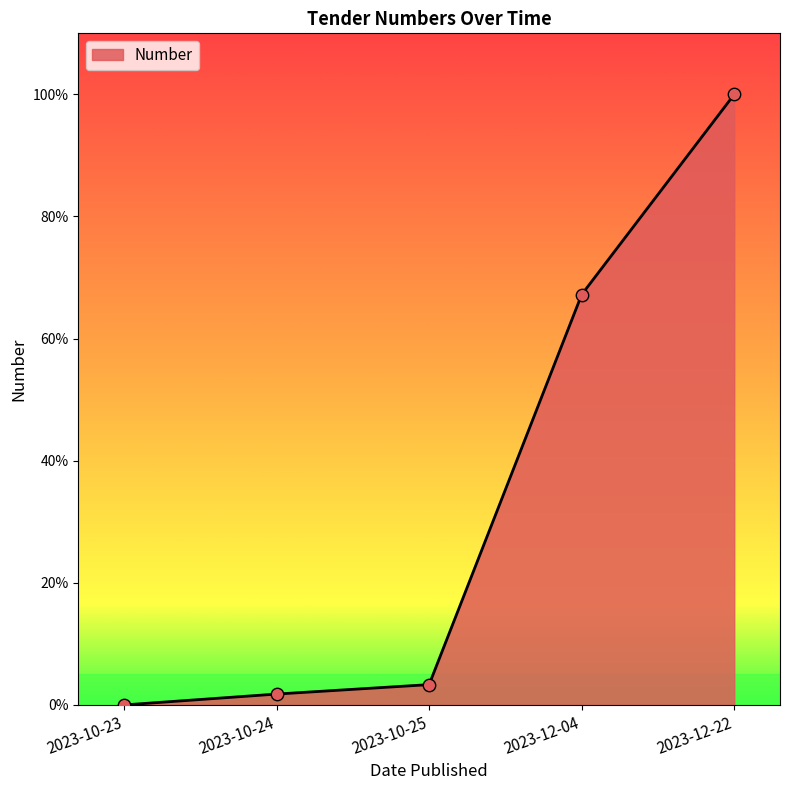

Approximately how many times larger is the value at 2023-10-24 compared to 2023-10-25?

0.5